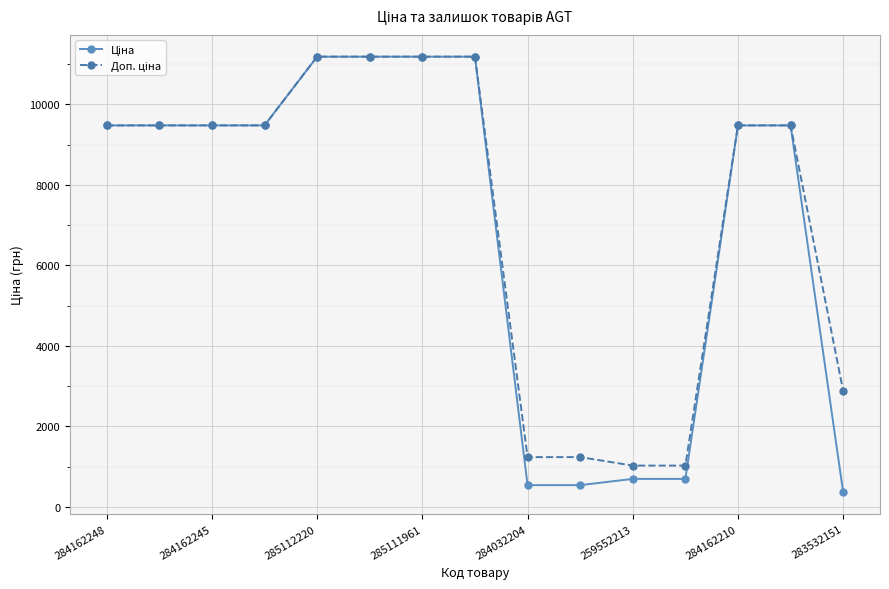

What is the smallest value displayed?

359.9